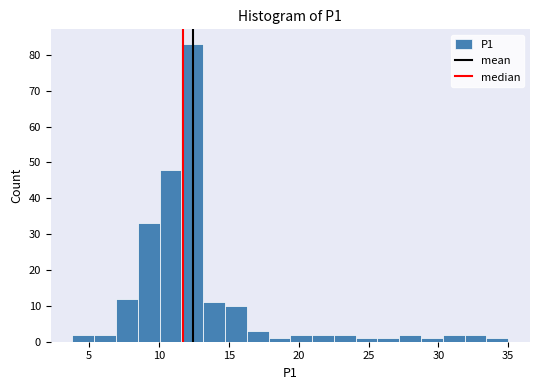

Read against the x-axis, roughly where is the centre of the tallest bar?

12.5